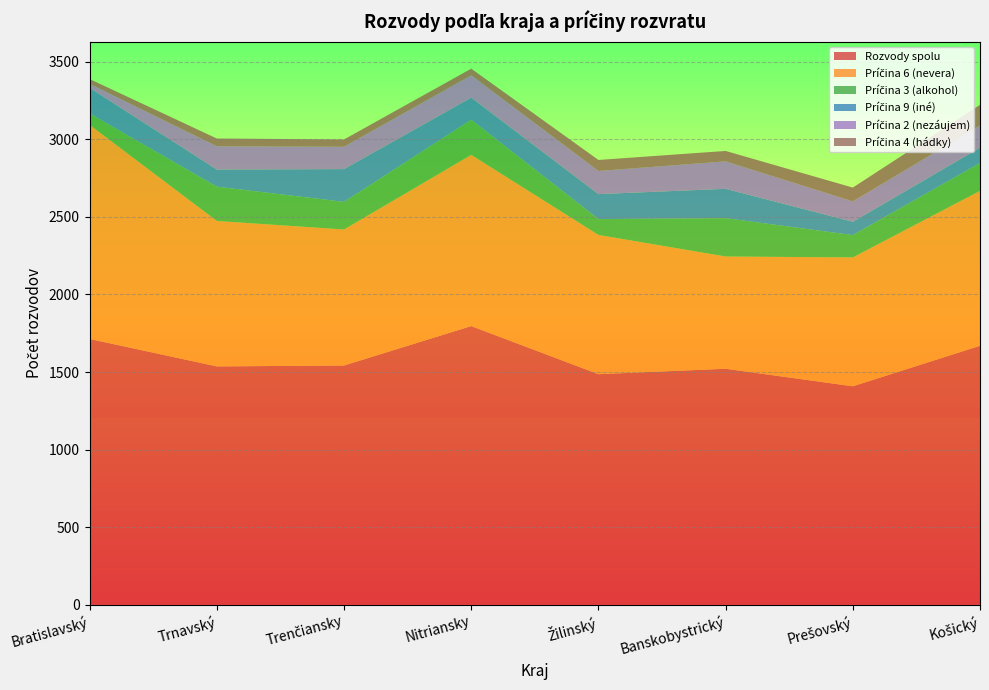

Reading left to right, list all the values displayed in this chart.

Rozvody spolu: 1713	1536	1542	1796	1486	1521	1408	1669
Príčina 6 (nevera): 1379	937	876	1103	897	723	830	998
Príčina 3 (alkohol): 73	221	178	226	102	247	144	179
Príčina 9 (iné): 165	110	211	142	161	189	86	99
Príčina 2 (nezáujem): 26	150	144	144	149	177	131	143
Príčina 4 (hádky): 31	50	47	43	71	67	89	133